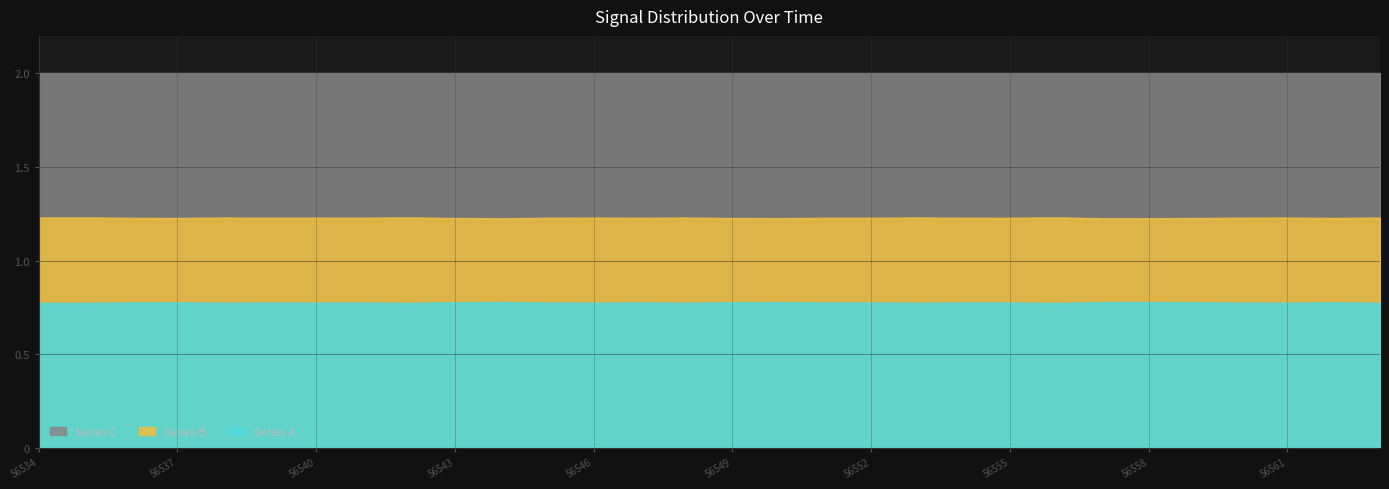

What is the value of the Series B point at the 25th from the left?

1.2